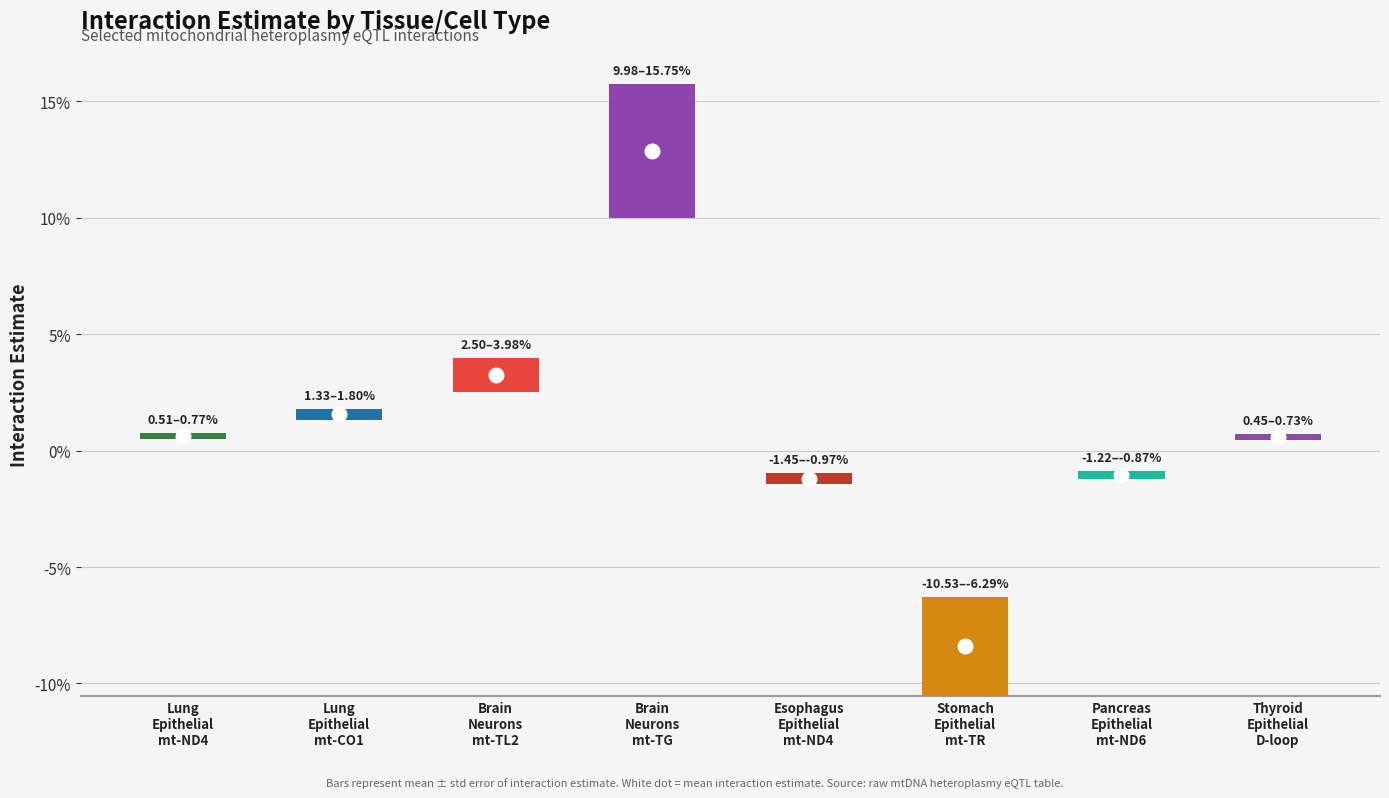

Reading left to right, extract all data points from this chart.

interaction_estimate: Lung
Epithelial=0.0	Lung
Epithelial=0.0	Brain
Neurons=0.0	Brain
Neurons=0.1	Esophagus
Epithelial=-0.0	Stomach
Epithelial=-0.1	Pancreas
Epithelial=-0.0	Thyroid
Epithelial=0.0
interaction_std_error: Lung
Epithelial=0.0	Lung
Epithelial=0.0	Brain
Neurons=0.0	Brain
Neurons=0.0	Esophagus
Epithelial=0.0	Stomach
Epithelial=0.0	Pancreas
Epithelial=0.0	Thyroid
Epithelial=0.0
mean_VAF: Lung
Epithelial=0.0	Lung
Epithelial=0.0	Brain
Neurons=0.0	Brain
Neurons=0.1	Esophagus
Epithelial=0.0	Stomach
Epithelial=0.1	Pancreas
Epithelial=0.0	Thyroid
Epithelial=0.0